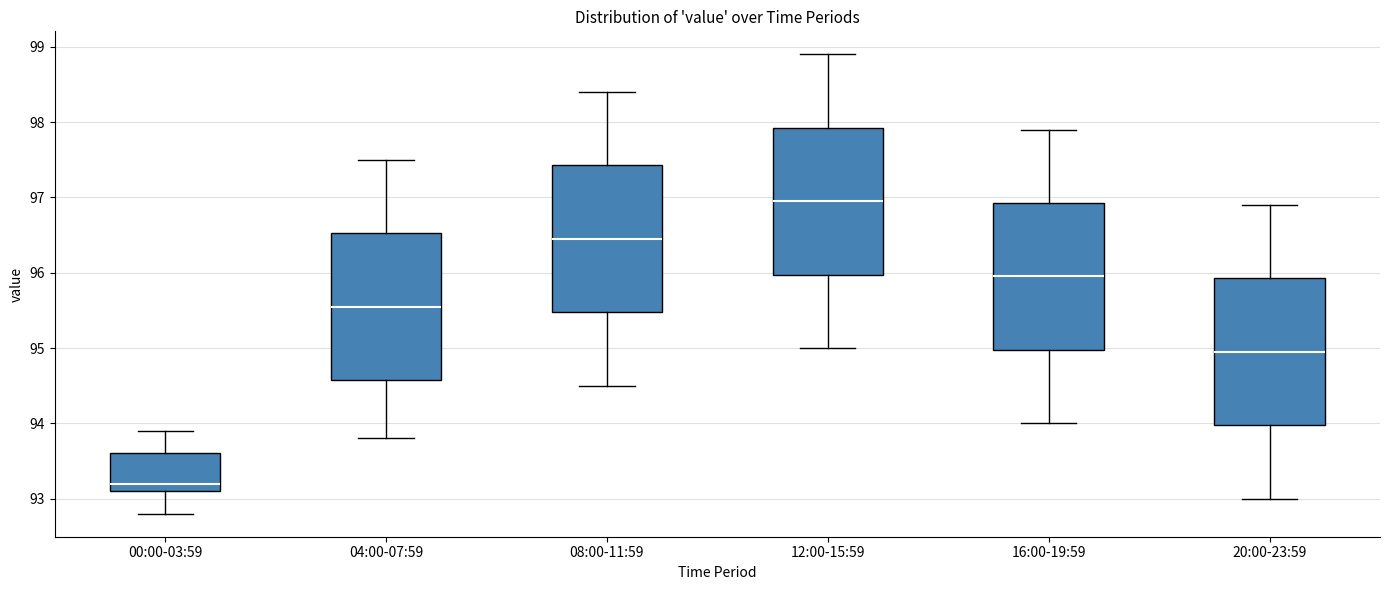

Reading left to right, transcribe this box plot: for each box, give where its median line is, the range the box spans, and where its two whiskers end, as read against the y-axis. The values are not printed on the chart, so give them approximately, as read against the axis.

00:00-03:59: median 93.2, box 93.1 to 93.6, whiskers 92.8 to 93.9
04:00-07:59: median 95.6, box 94.6 to 96.5, whiskers 93.8 to 97.5
08:00-11:59: median 96.5, box 95.5 to 97.4, whiskers 94.5 to 98.4
12:00-15:59: median 97.0, box 96.0 to 97.9, whiskers 95.0 to 98.9
16:00-19:59: median 96.0, box 95.0 to 96.9, whiskers 94.0 to 97.9
20:00-23:59: median 95.0, box 94.0 to 95.9, whiskers 93.0 to 96.9